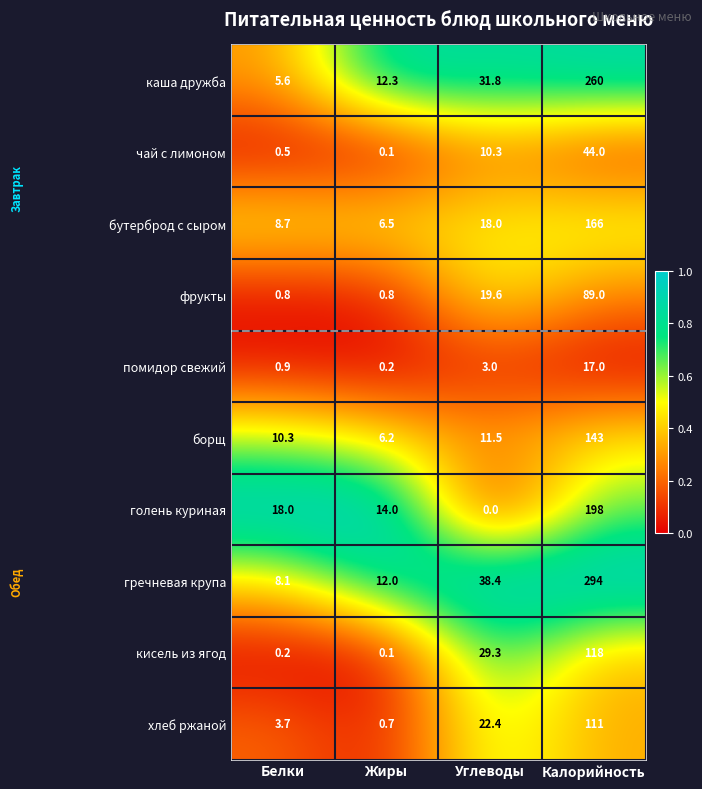

At which category does the chart reach its minimum across all series?

Углеводы